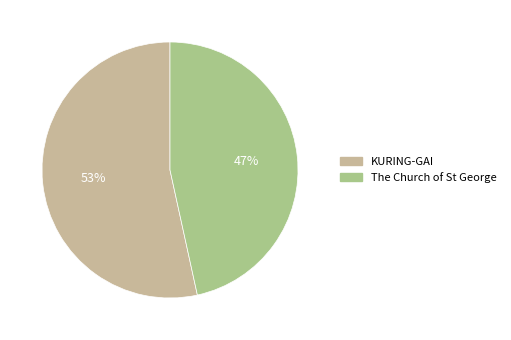

Is it true that The Church of St George is 57% of the pie?

False